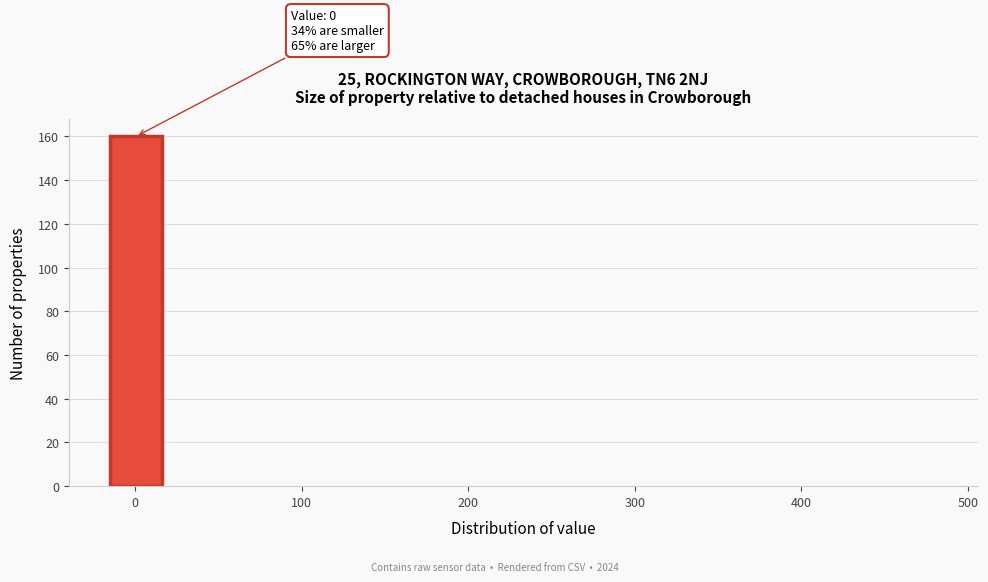

Read against the x-axis, roughly where is the centre of the tallest bar?

0